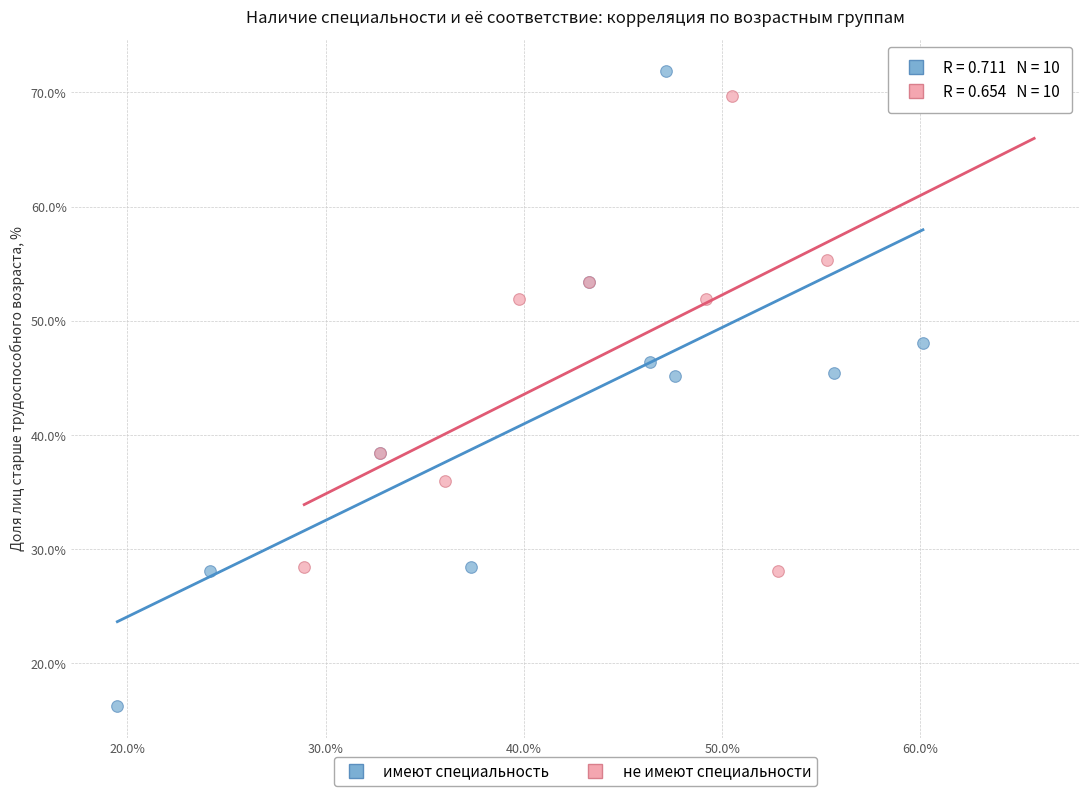

Which series contains the lowest Y value?

имеют специальность